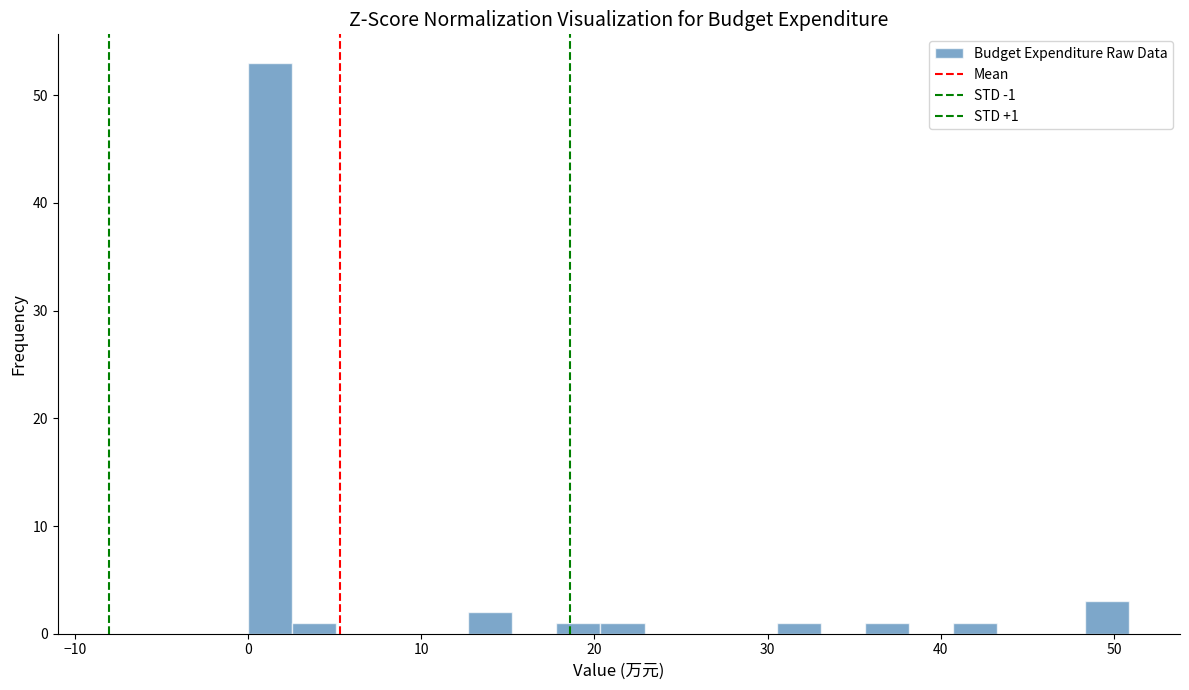

Around what value on the x-axis is the tallest bar? Give the approximate position of its centre, as read against the axis.

1